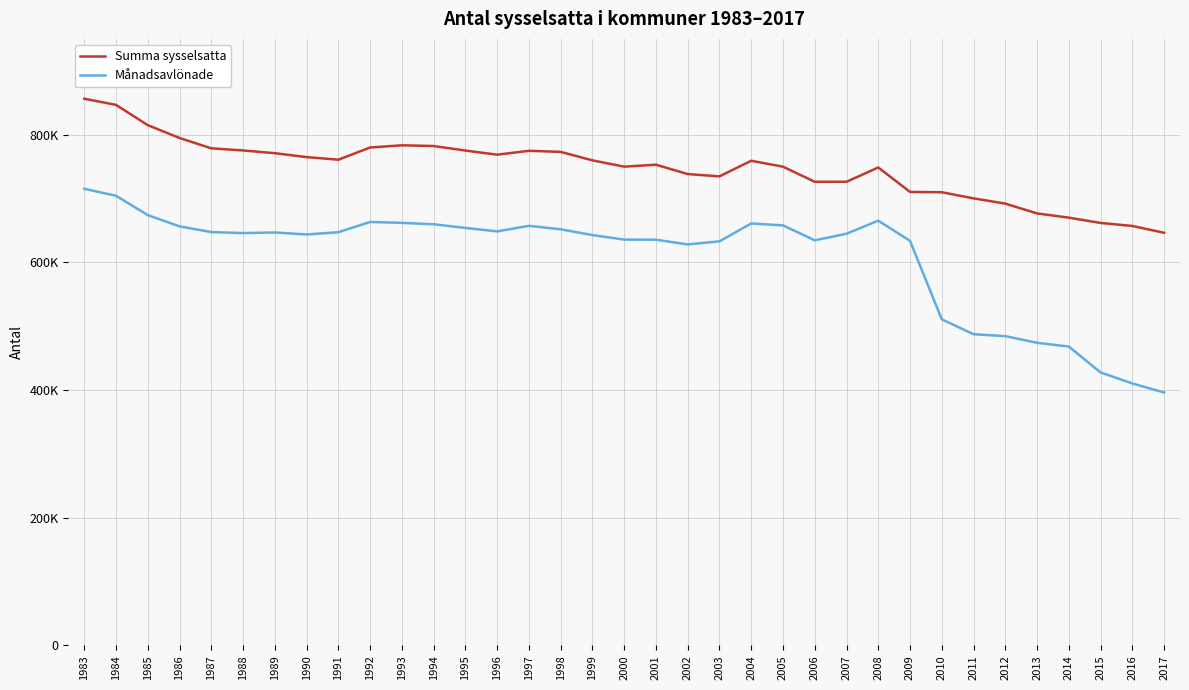

How many interior local peaks does the Summa sysselsatta series have?

5